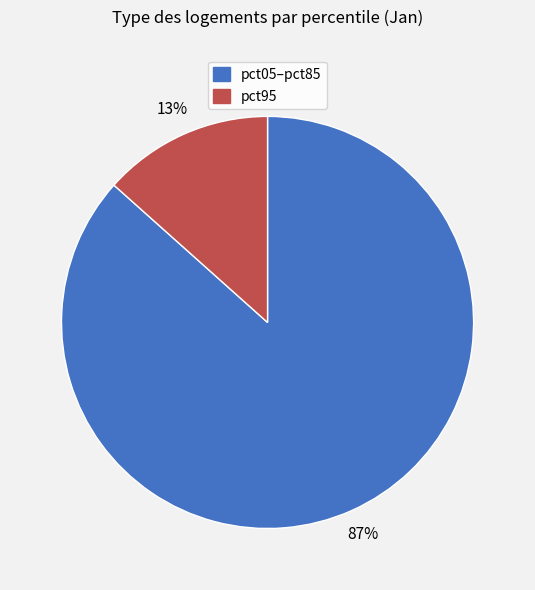

How many slices are in this pie chart?

2